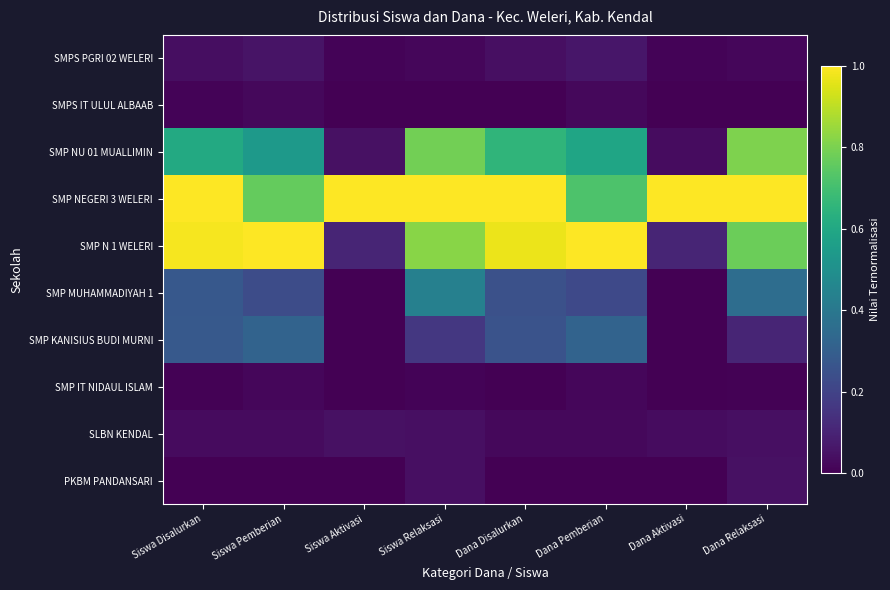

What is the spread (max minus min) of values at Dana Relaksasi?

1.0